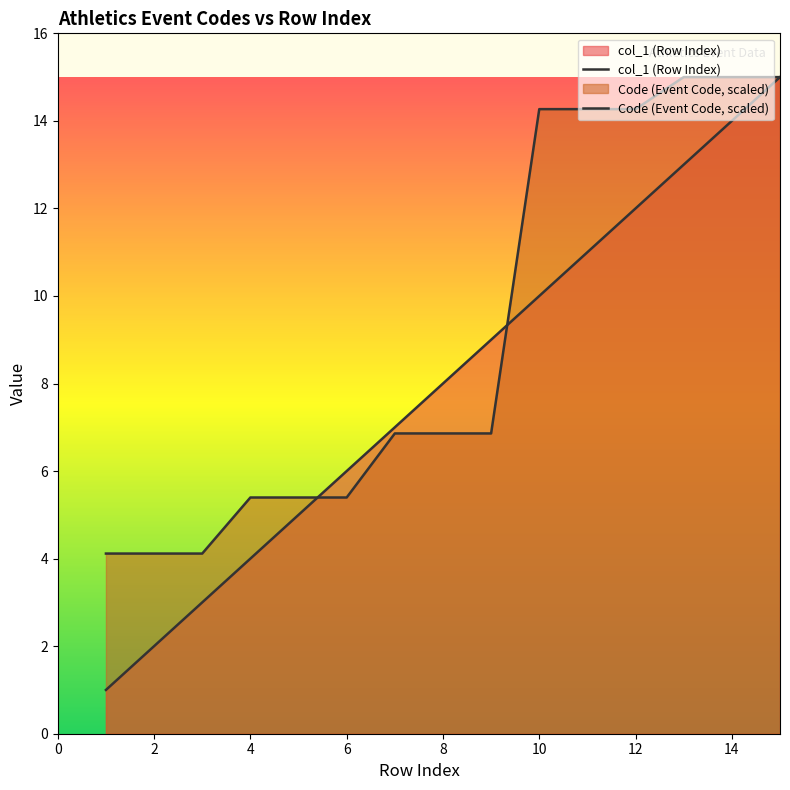

What is the approximate value of col_1 (Row Index) at 11?

11.0